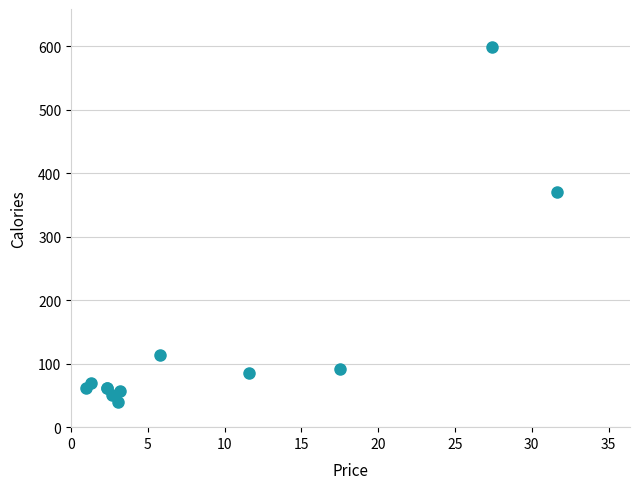

What Y value in the scatter plot is closest to 319?

370.8